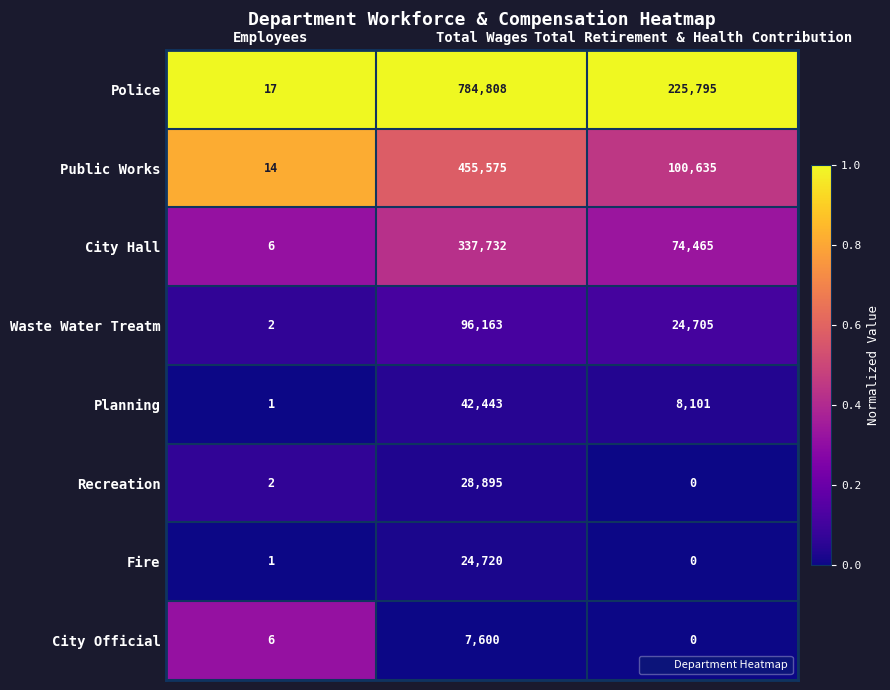

Which series has the largest total across all categories?

Police